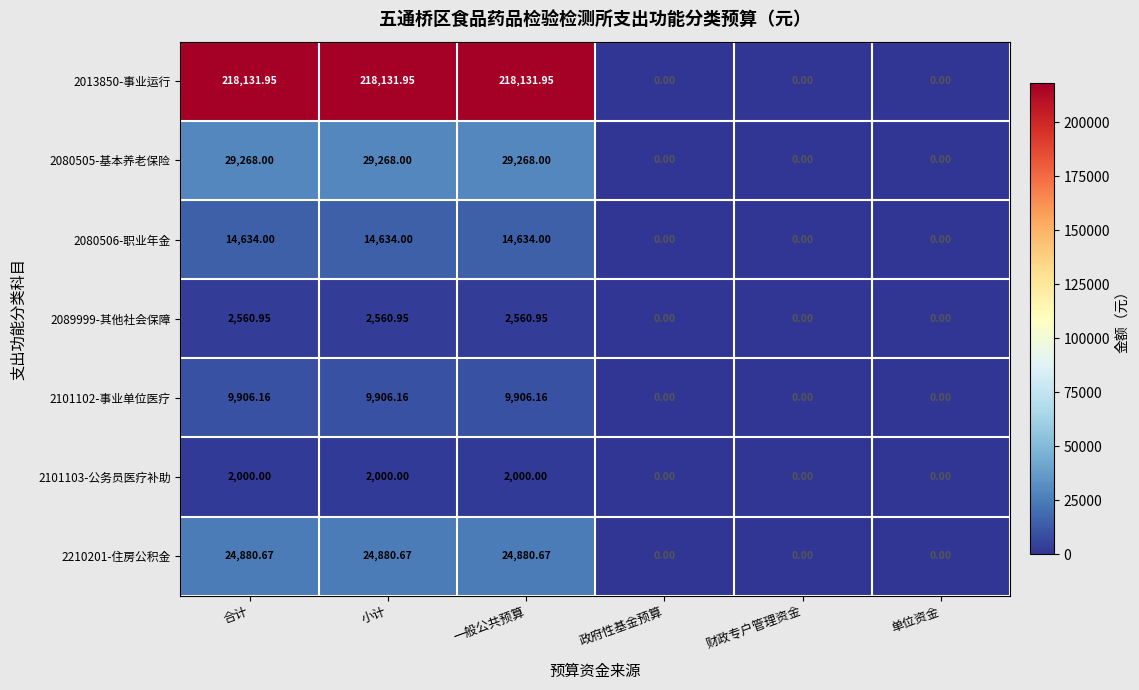

Where does the 2210201-住房公积金 series first go above 24880?

合计